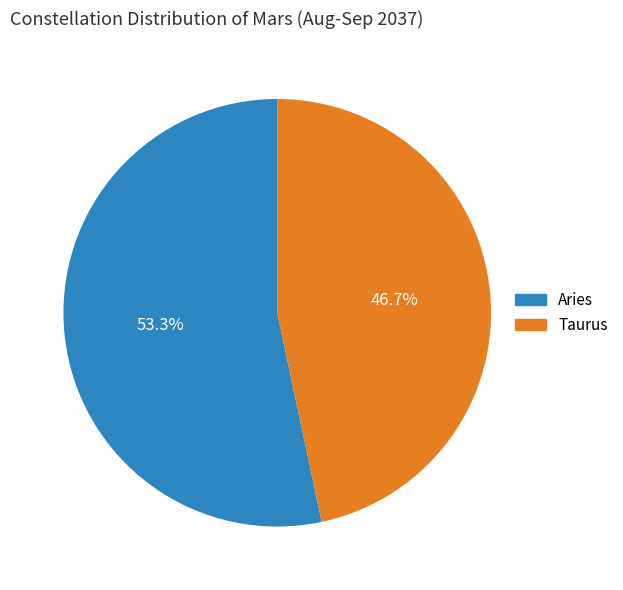

Between Taurus and Aries, which is larger?

Aries